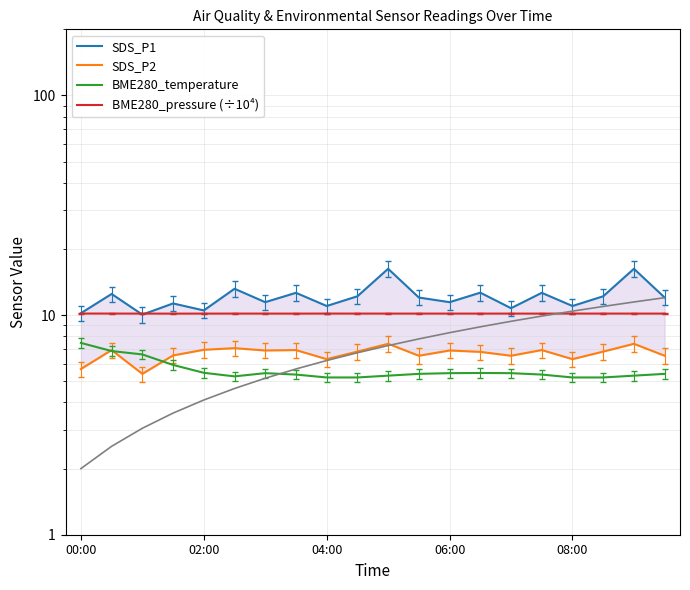

Rank the series by their average value, from lowest to highest.

BME280_temperature, SDS_P2, BME280_pressure (÷10⁴), SDS_P1